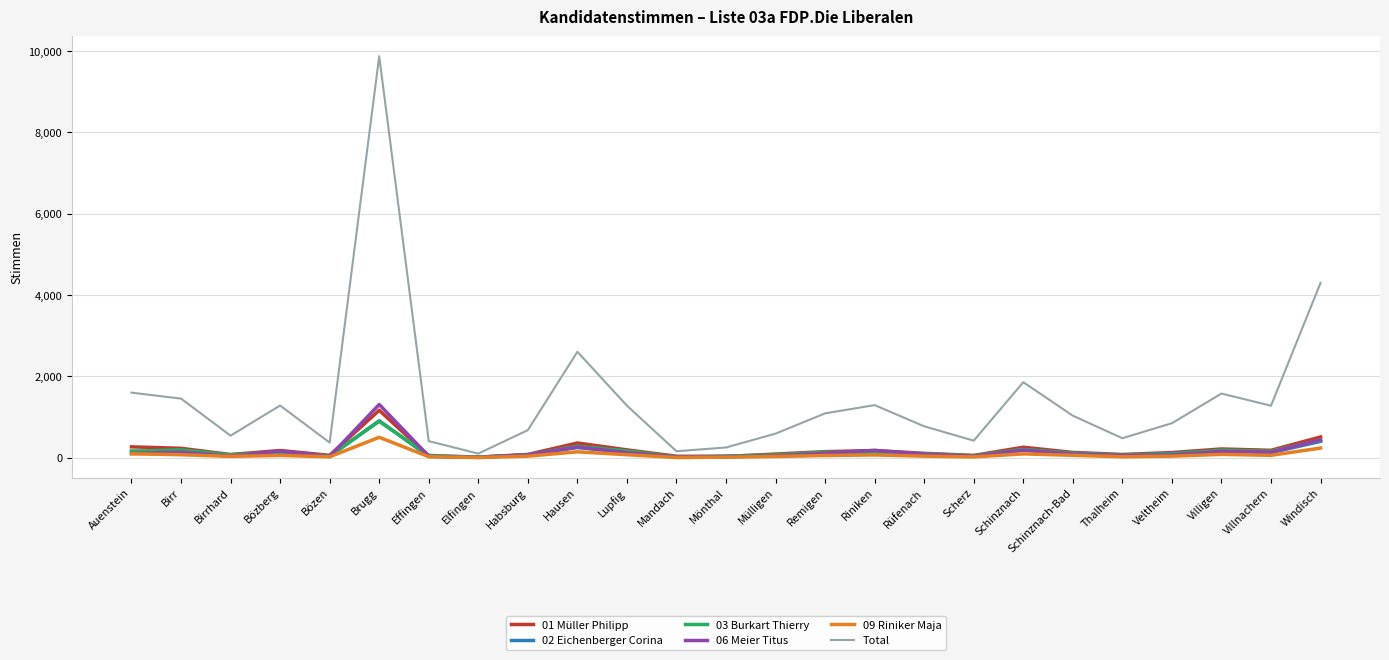

Which category has the highest value in the 09 Riniker Maja series?

Brugg